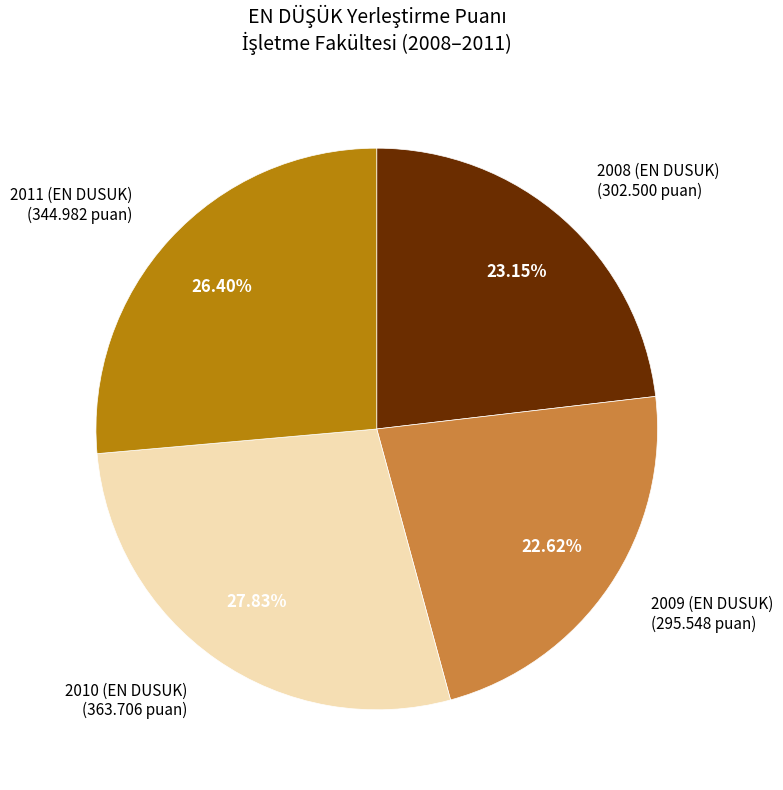

Combined, do 2008 (EN DUSUK) (302.500 puan) and 2010 (EN DUSUK) (363.706 puan) account for over 50%?

Yes